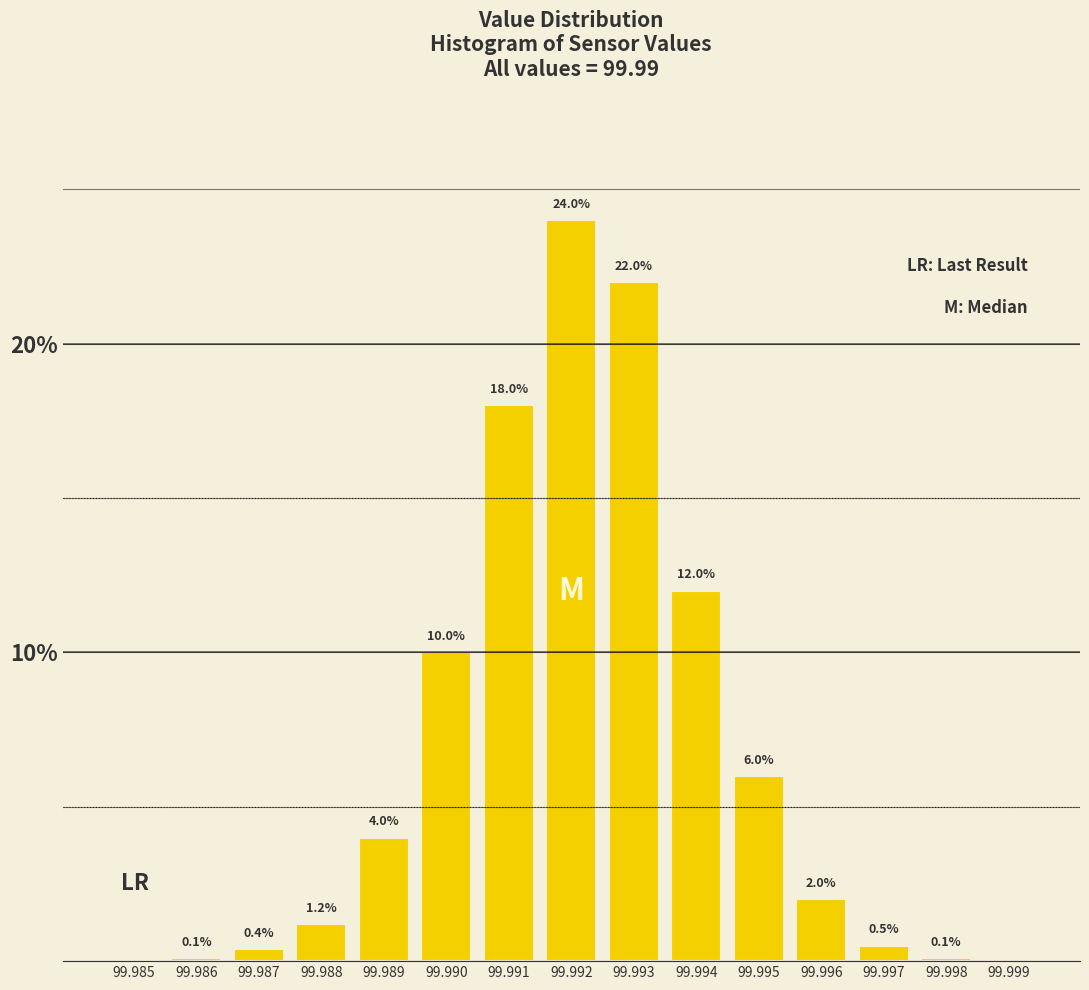

Reading left to right, list all the values displayed in this chart.

99.985=0.0	99.986=0.1	99.987=0.4	99.988=1.2	99.989=4.0	99.990=10.0	99.991=18.0	99.992=24.0	99.993=22.0	99.994=12.0	99.995=6.0	99.996=2.0	99.997=0.5	99.998=0.1	99.999=0.0